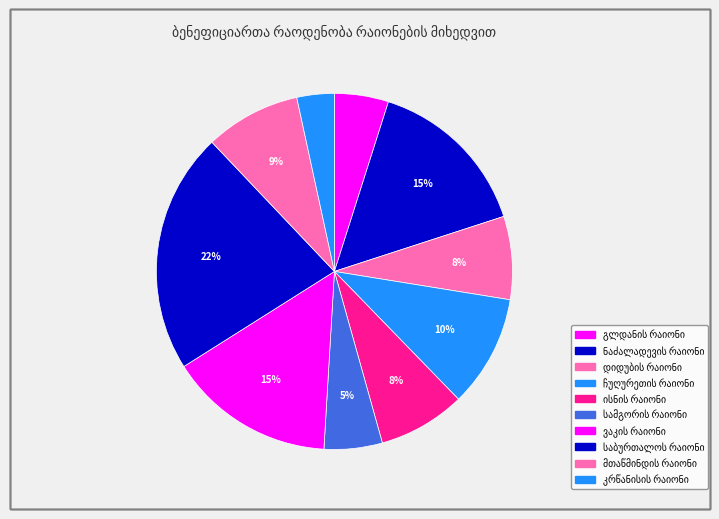

How many slices are in this pie chart?

10